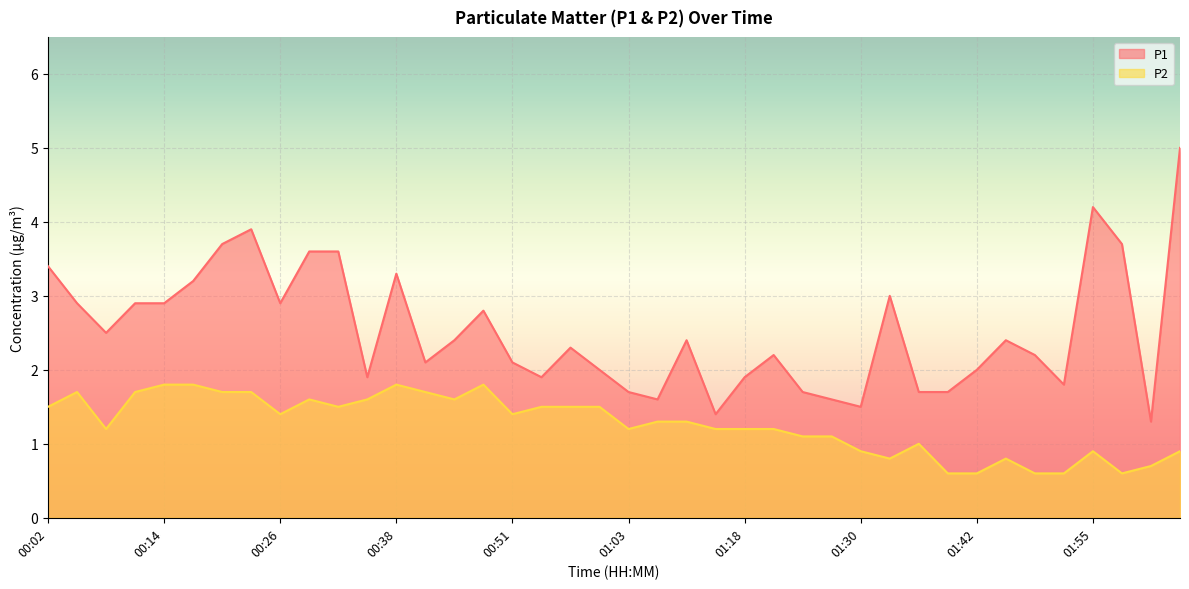

At which label does P1 first exceed 2?

00:02